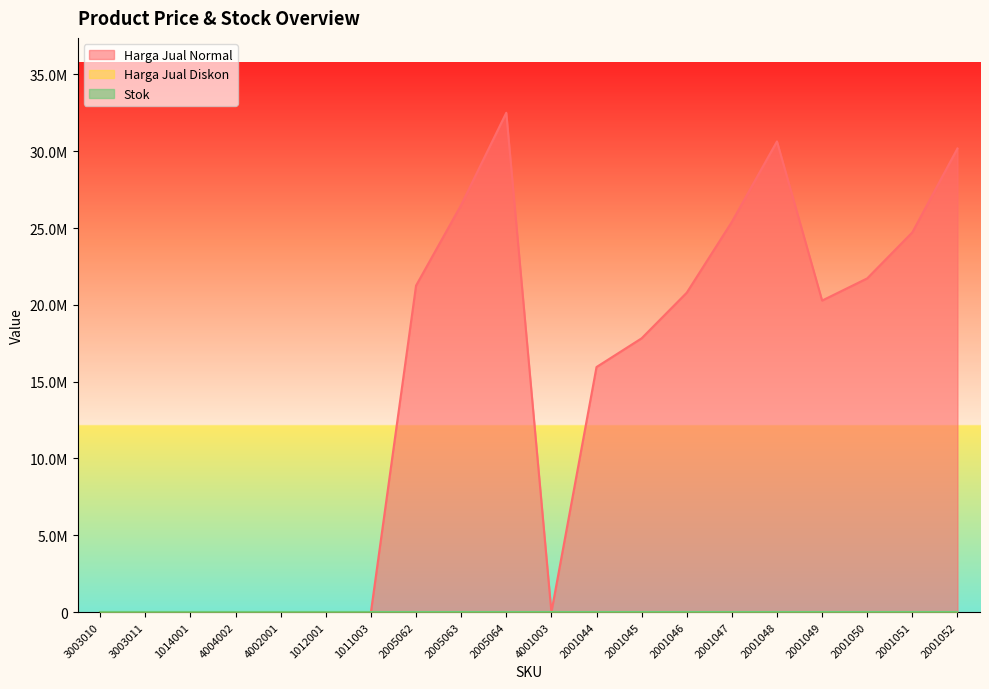

Reading left to right, extract all data points from this chart.

Harga Jual Normal: 0	0	0	0	0	0	0	21250000	26500000	32500000	0	15950000	17820000	20790000	25400000	30635000	20276500	21721000	24717000	30174000
Harga Jual Diskon: 0	0	0	0	0	0	0	0	0	0	0	0	0	0	0	0	0	0	0	0
Stok: 0	0	0	0	0	0	0	0	0	0	0	0	0	0	0	0	0	0	0	0